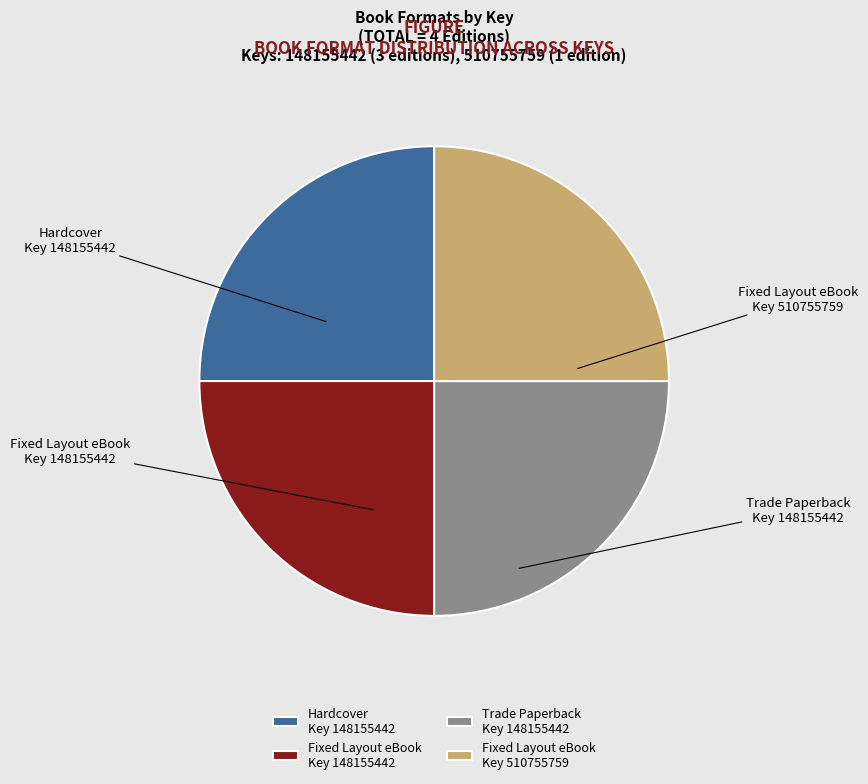

What is the ratio of the value at Hardcover Key 148155442 to the value at Trade Paperback Key 148155442?

1.0